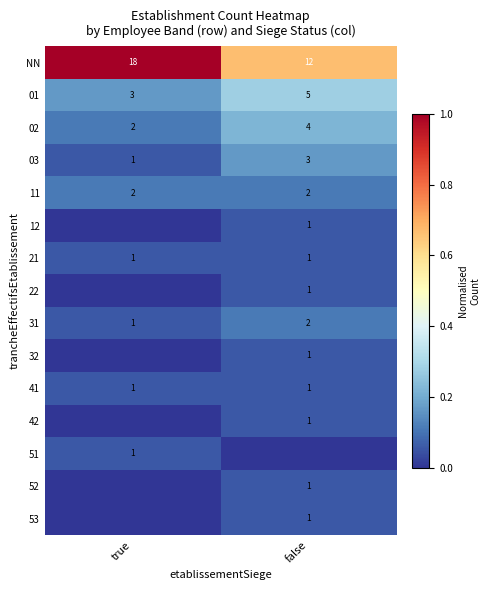

What is the sum of the 01 values at false and true?

8